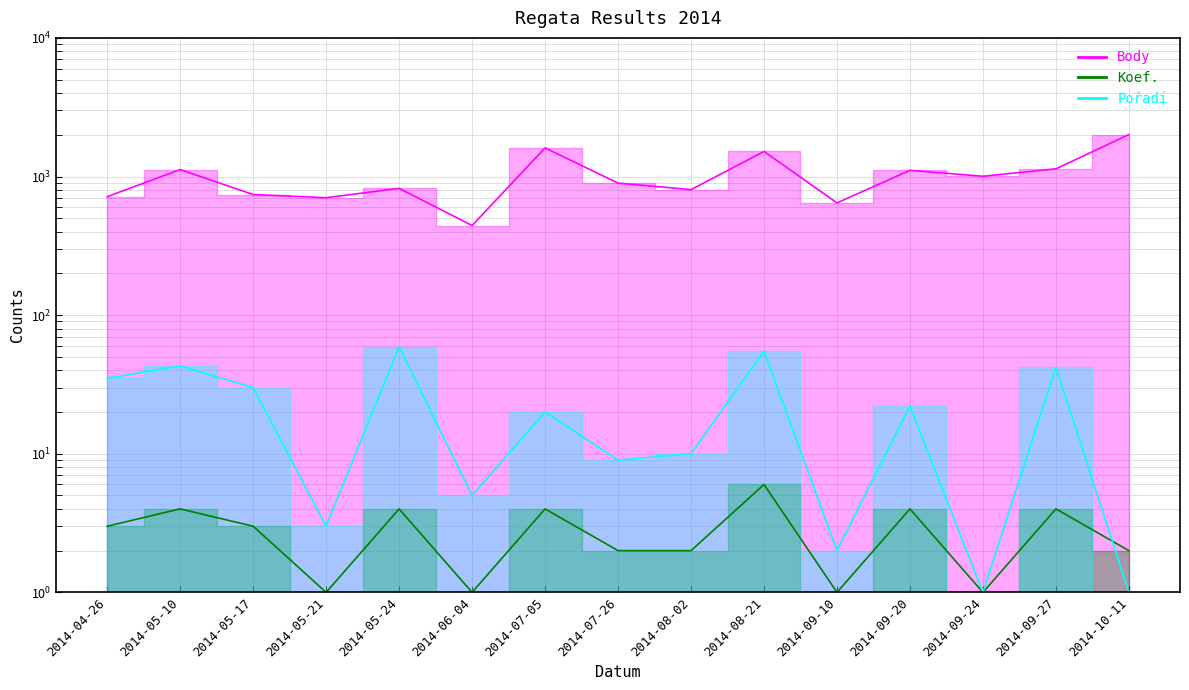

How many values in the Koef. series exceed 3?

6